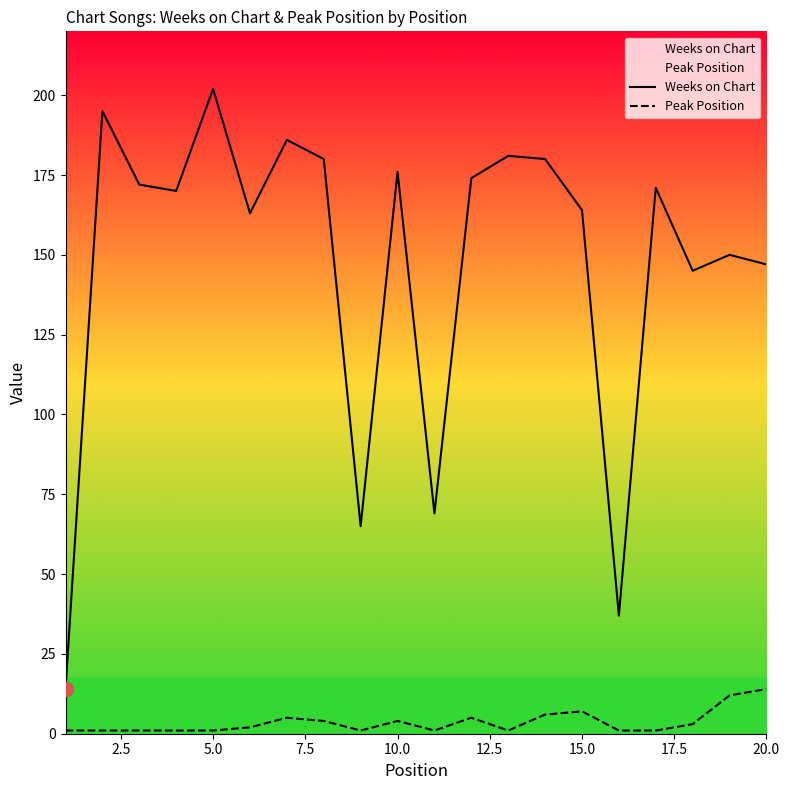

True or false: Peak Position has a value of 14 at 20.0.

True